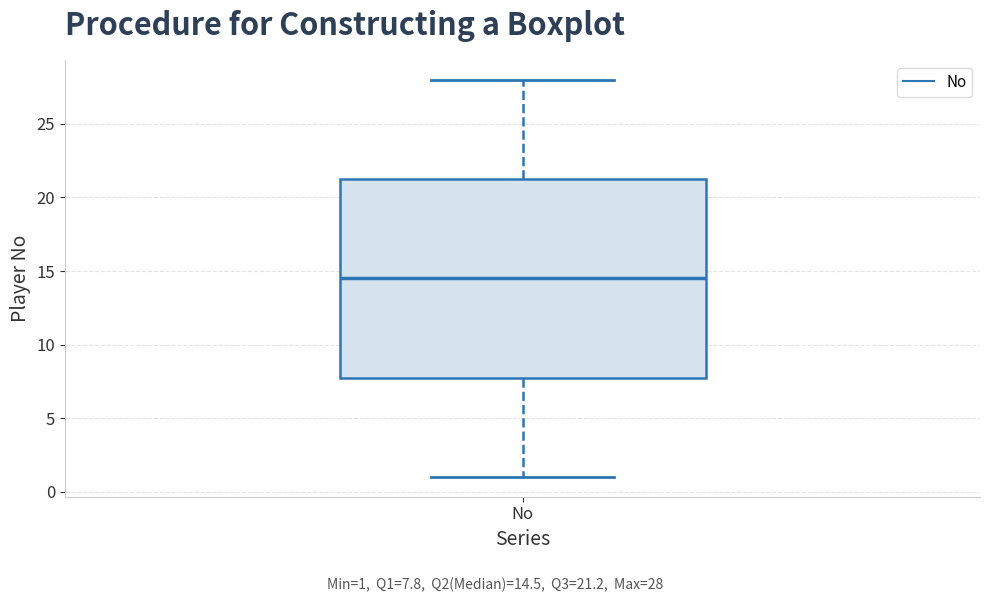

Where does the upper whisker of the box for No end on the y-axis? The values are not printed on the chart, so give them approximately, as read against the axis.

28.0